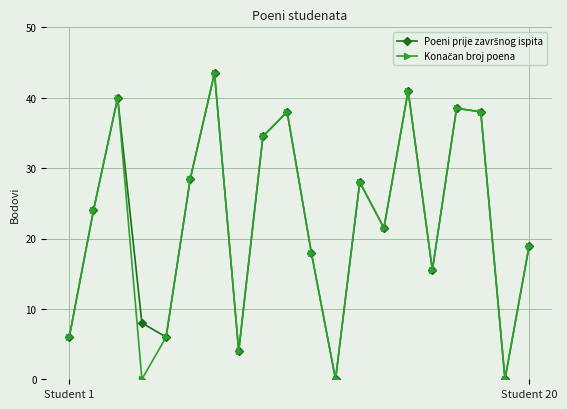

What is the maximum value shown in the chart?

43.5